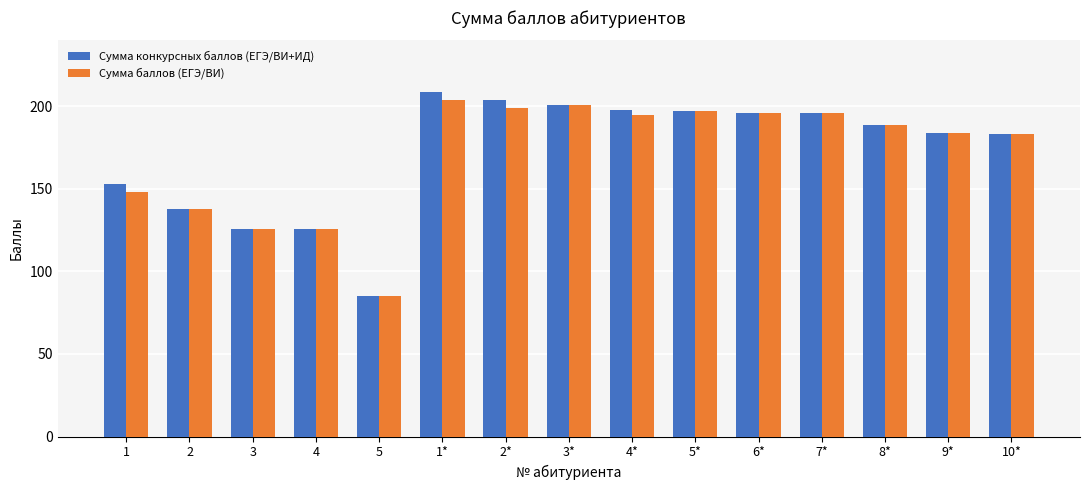

Reading right to left, extract all data points from this chart.

Сумма конкурсных баллов (ЕГЭ/ВИ+ИД): 183	184	189	196	196	197	198	201	204	209	85	126	126	138	153
Сумма баллов (ЕГЭ/ВИ): 183	184	189	196	196	197	195	201	199	204	85	126	126	138	148